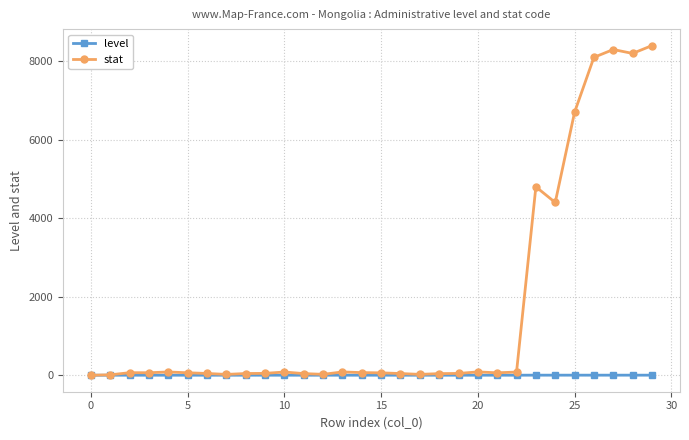

Which series has the largest range (max minus min)?

stat